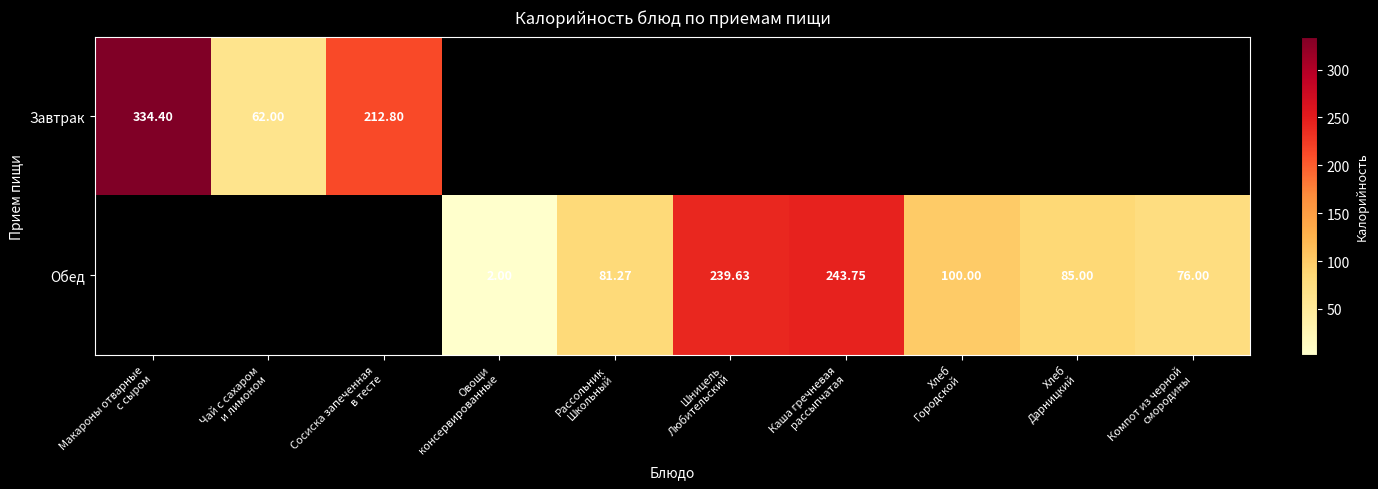

Which label corresponds to the largest value in the chart?

Макароны отварные
с сыром